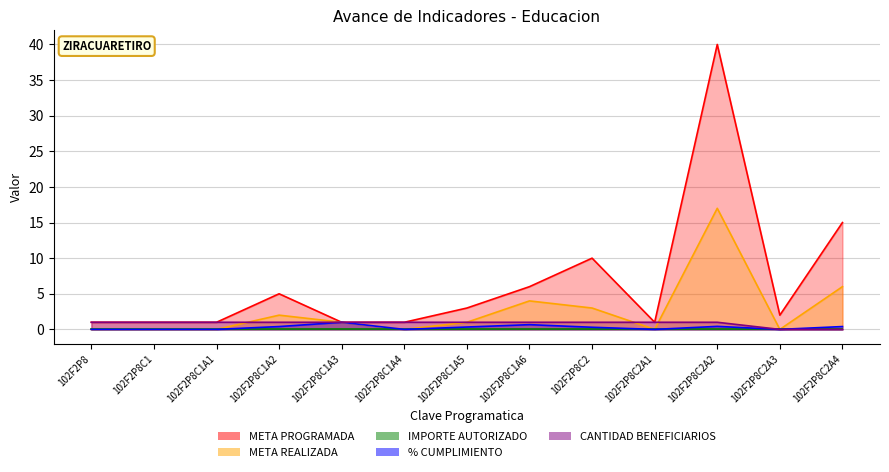

What value does the META PROGRAMADA series have at 102F2P8?

1.0